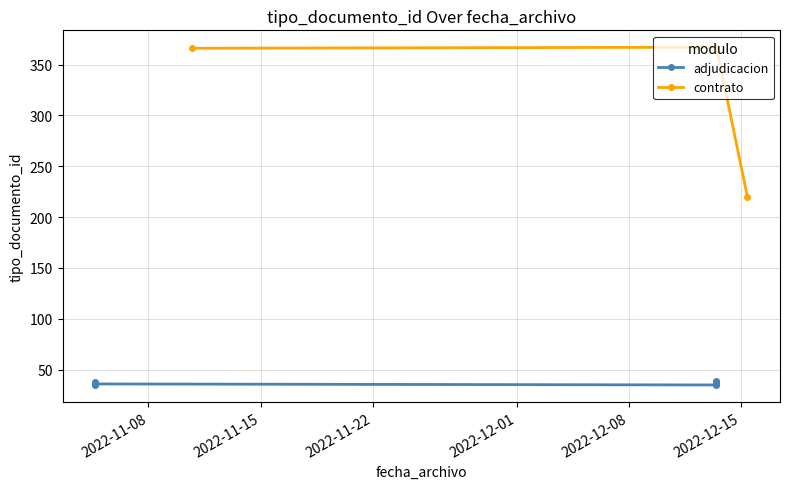

What is the greatest value displayed?

367